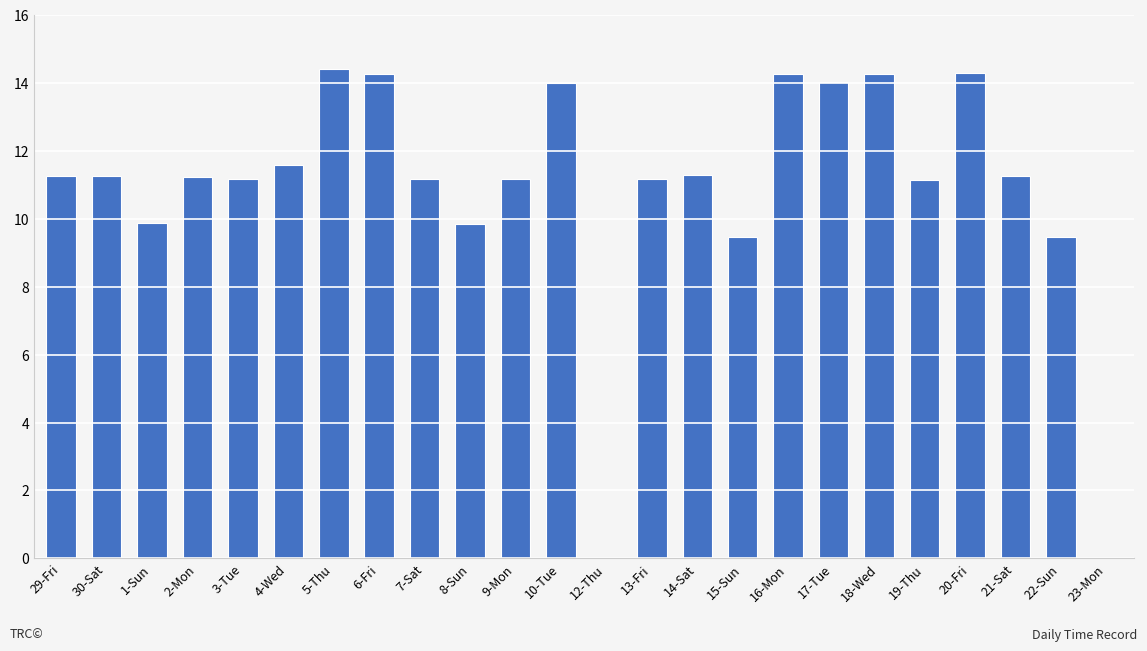

What is the sum of the values at 1-Sun and 17-Tue?

23.9